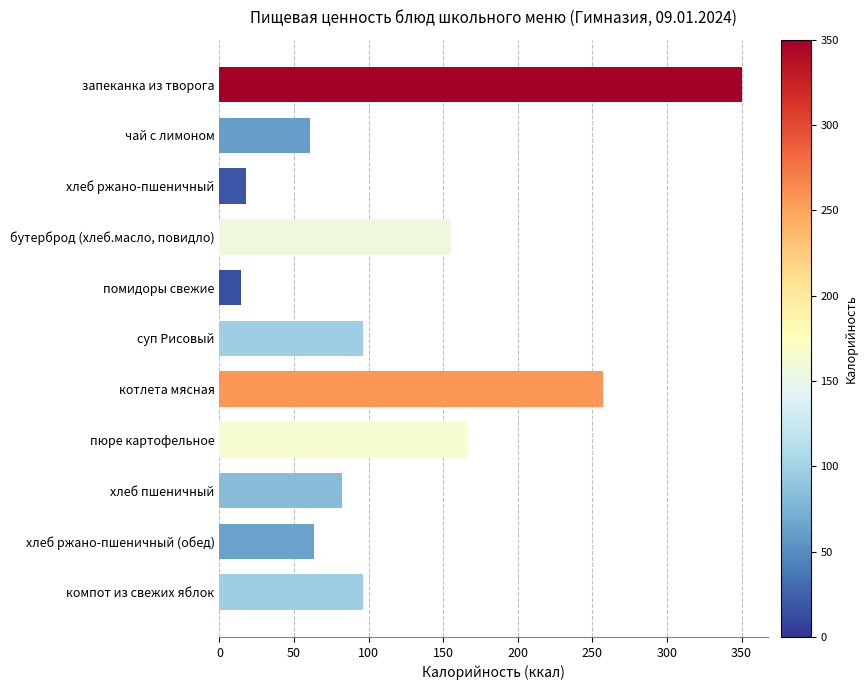

Rank the categories by value from highest to lowest.

запеканка из творога, котлета мясная, пюре картофельное, бутерброд (хлеб.масло, повидло), суп Рисовый, компот из свежих яблок, хлеб пшеничный, хлеб ржано-пшеничный (обед), чай с лимоном, хлеб ржано-пшеничный, помидоры свежие